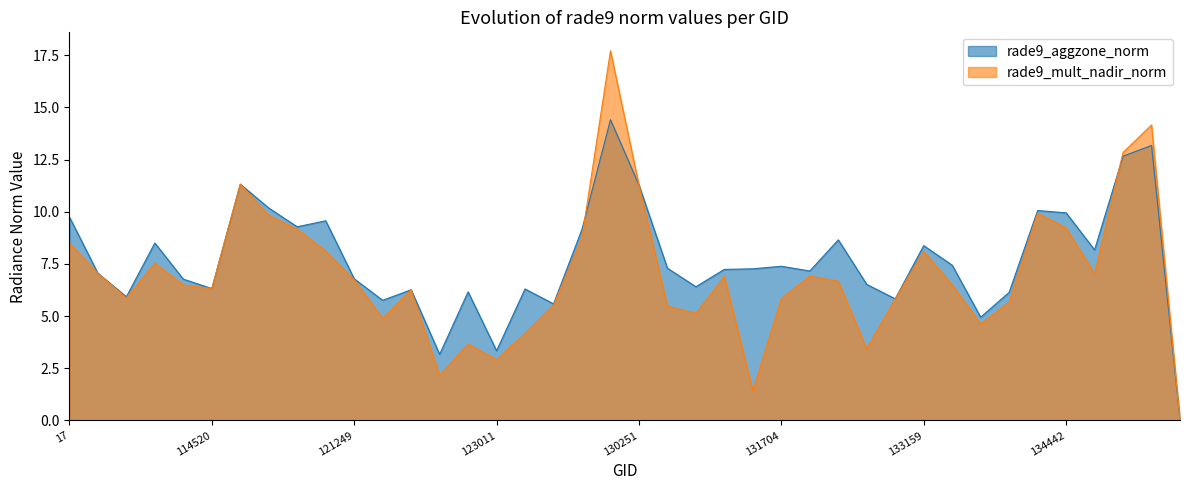

What is the label of the 28th point from the left?

132076